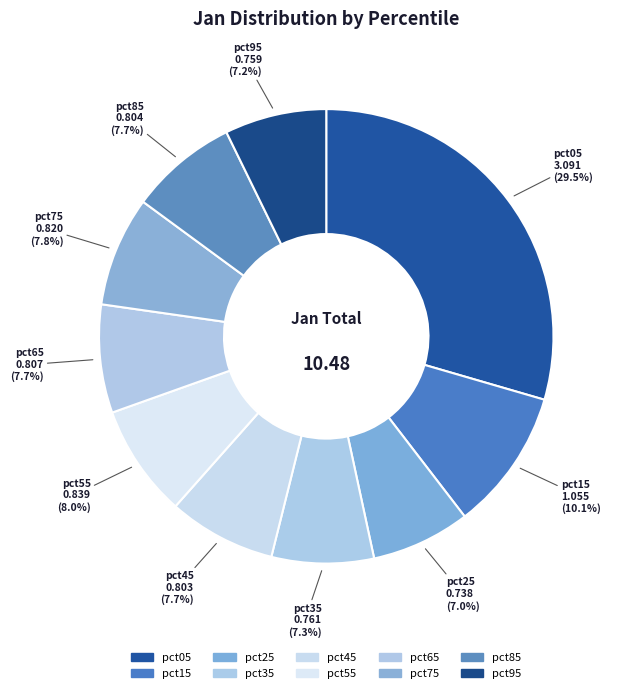

To the nearest percent, what is the difference between the largest and smallest slice percentages?

22%